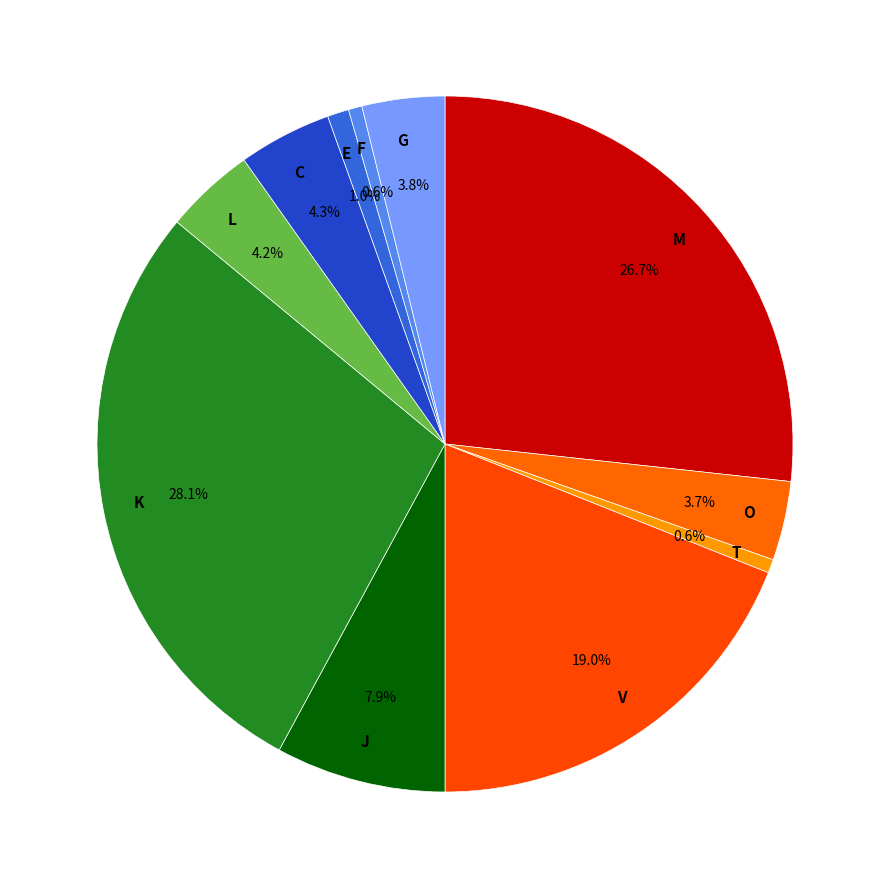

Is there any slice that represents more than half of the pie?

No